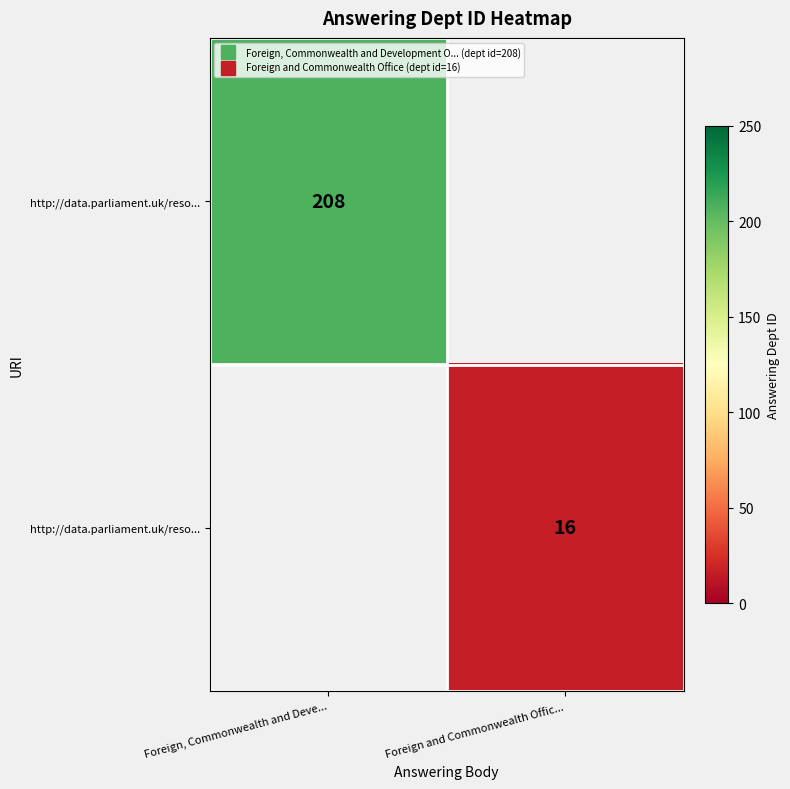

At how many categories does at least one series exceed 78?

1